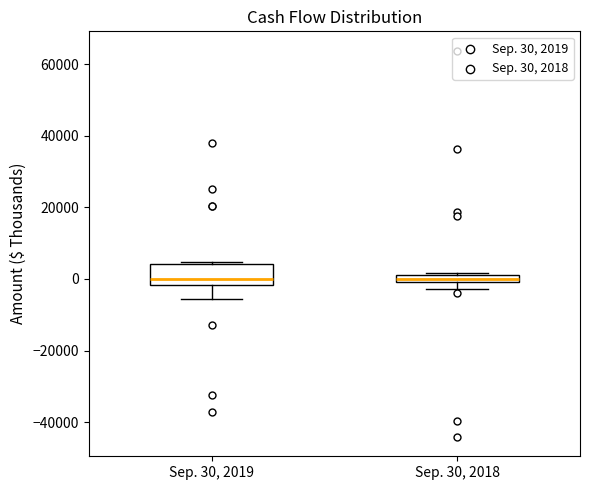

Where does the lower whisker of the box for Sep. 30, 2018 end on the y-axis? The values are not printed on the chart, so give them approximately, as read against the axis.

-2000